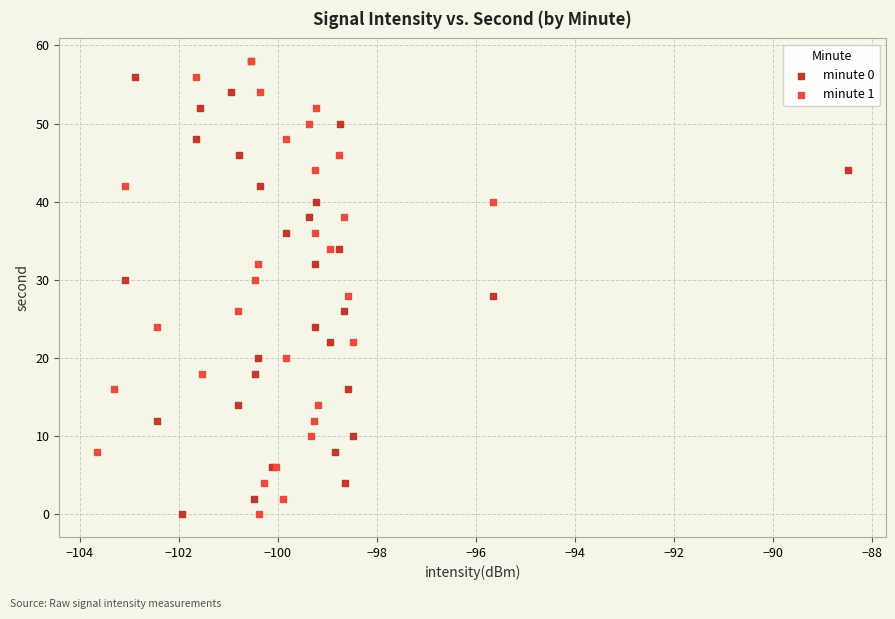

What are all the series names shown in the legend?

minute 0, minute 1